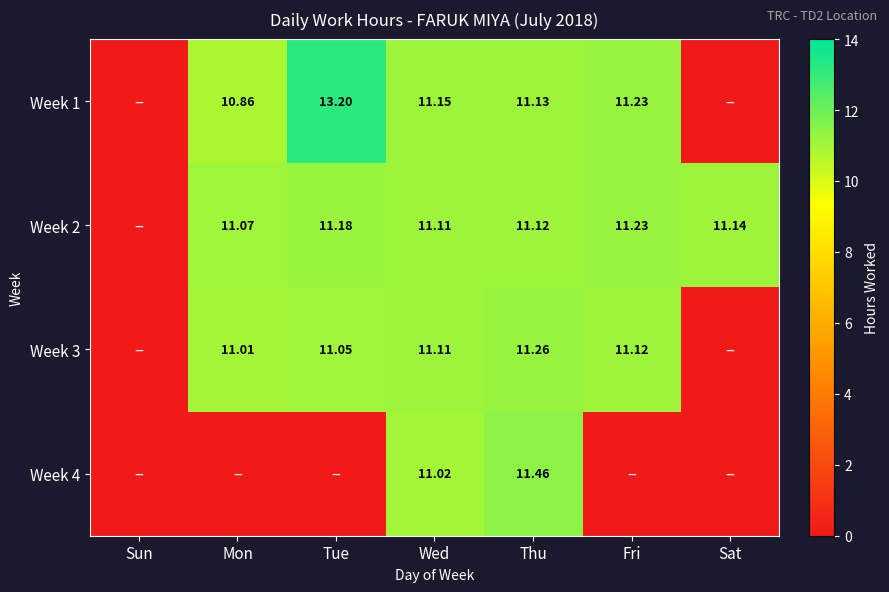

Is the value of Week 1 at Mon greater than the value of Week 2 at Mon?

No